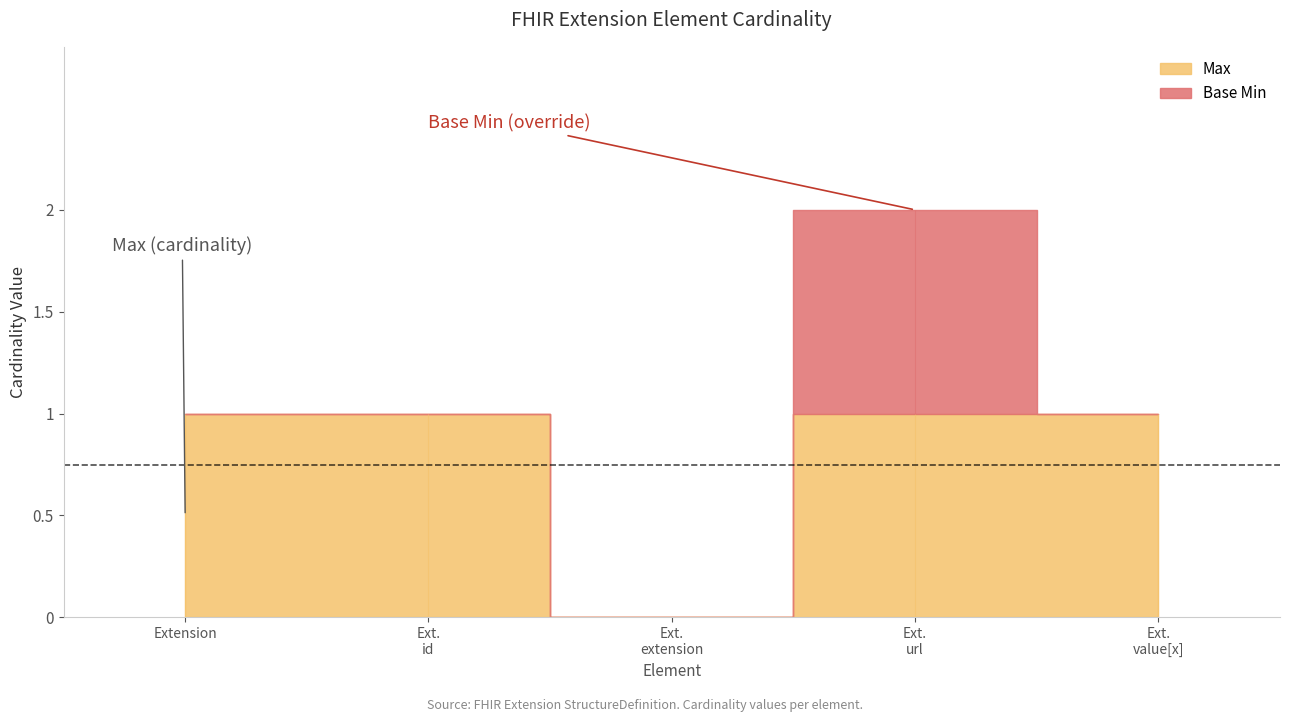

Is it true that Max equals 1 at Extension.value[x]?

True